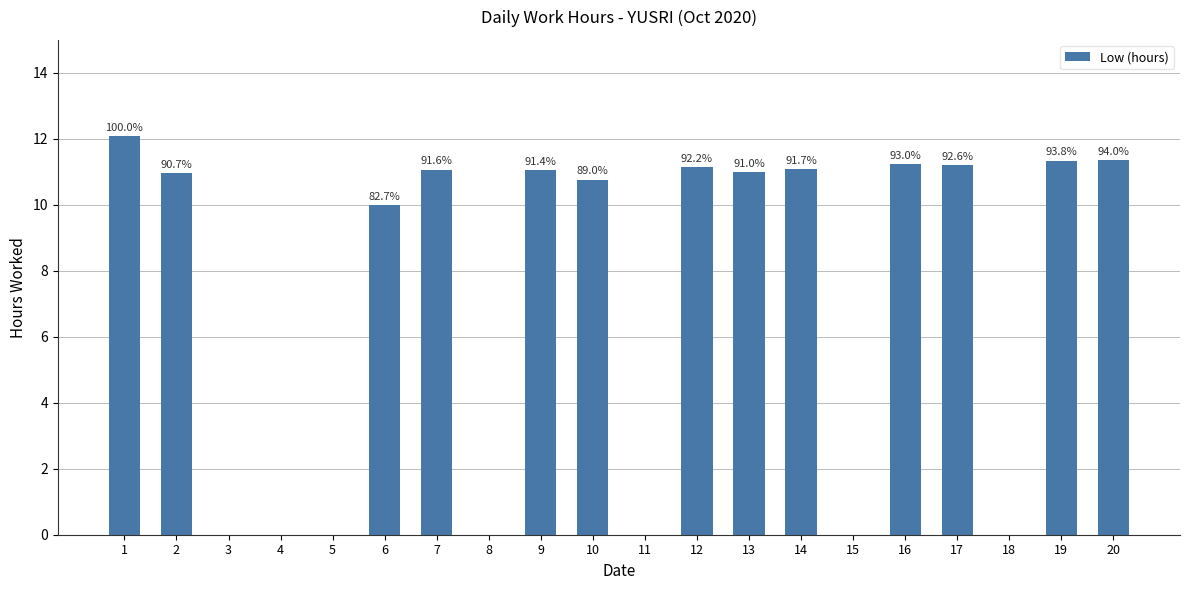

What is the greatest value displayed?

12.1